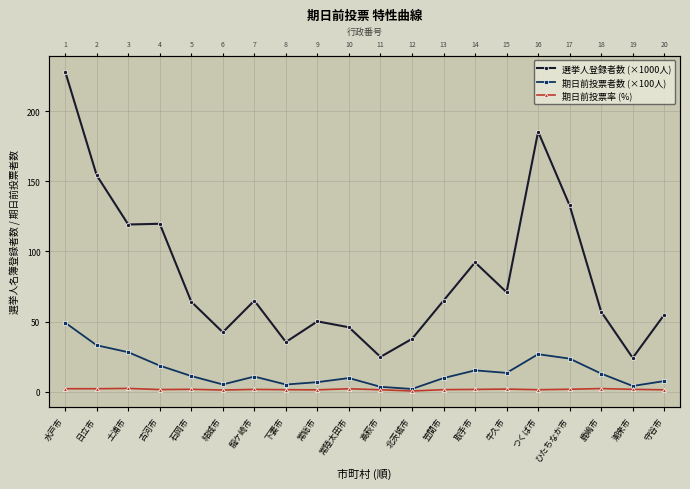

Reading right to left, what are all the values shown in this chart?

選挙人登録者数 (×1000人): 守谷市=54.9	潮来市=24.1	鹿嶋市=57.0	ひたちなか市=132.7	つくば市=185.3	牛久市=70.9	取手市=92.2	笠間市=64.9	北茨城市=37.7	高萩市=24.8	常陸太田市=45.9	常総市=50.1	下妻市=35.4	龍ケ崎市=64.9	結城市=42.4	石岡市=64.1	古河市=119.7	土浦市=119.2	日立市=154.2	水戸市=228.2
期日前投票者数 (×100人): 守谷市=7.6	潮来市=4.1	鹿嶋市=12.9	ひたちなか市=23.6	つくば市=26.7	牛久市=13.4	取手市=15.2	笠間市=9.7	北茨城市=2.0	高萩市=3.5	常陸太田市=9.8	常総市=6.8	下妻市=5.2	龍ケ崎市=10.8	結城市=5.2	石岡市=11.2	古河市=18.6	土浦市=28.2	日立市=33.1	水戸市=49.2
期日前投票率 (%): 守谷市=1.4	潮来市=1.7	鹿嶋市=2.3	ひたちなか市=1.8	つくば市=1.4	牛久市=1.9	取手市=1.7	笠間市=1.5	北茨城市=0.5	高萩市=1.4	常陸太田市=2.1	常総市=1.4	下妻市=1.5	龍ケ崎市=1.7	結城市=1.2	石岡市=1.7	古河市=1.6	土浦市=2.4	日立市=2.1	水戸市=2.2